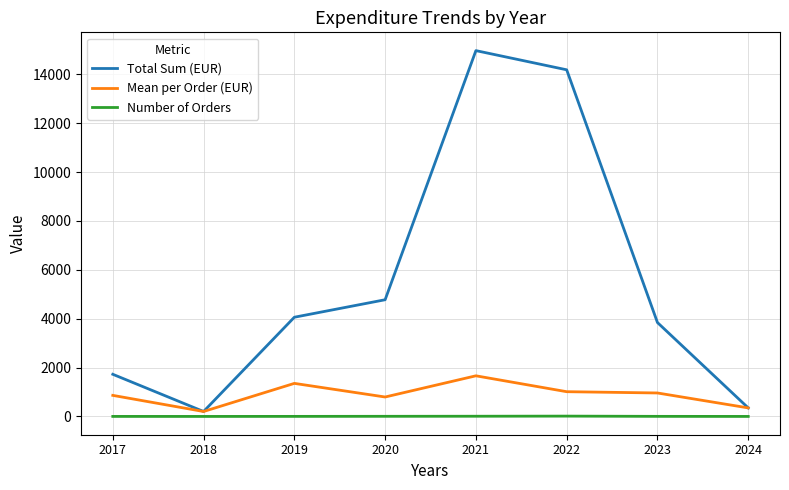

Is the value of Number of Orders at 2021 greater than the value of Mean per Order (EUR) at 2022?

No